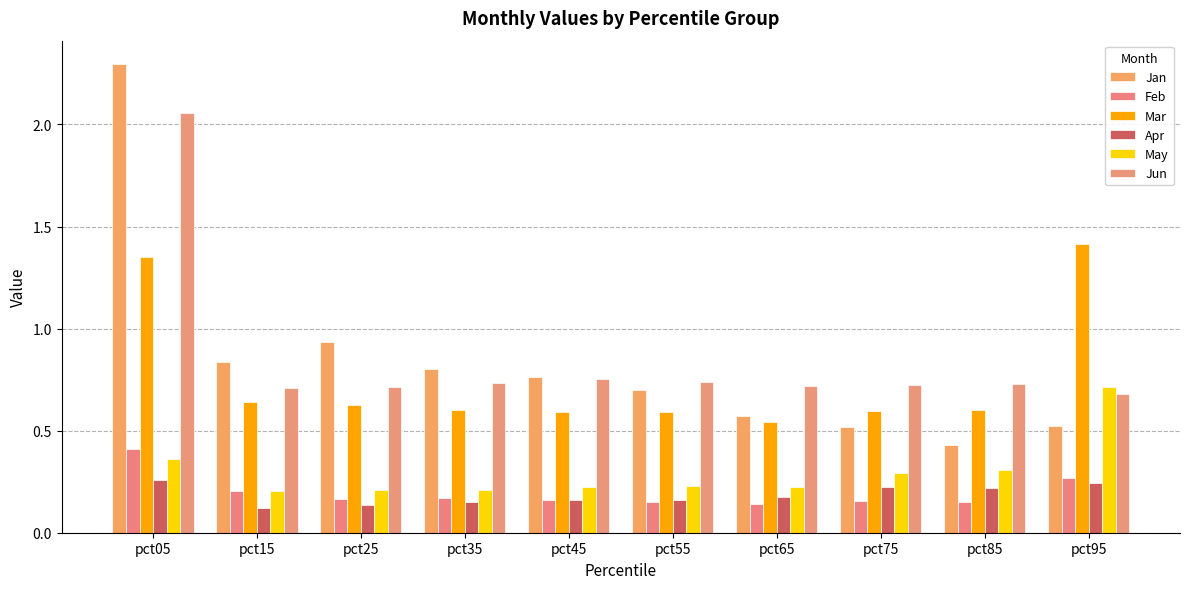

What are all the series names shown in the legend?

Jan, Feb, Mar, Apr, May, Jun